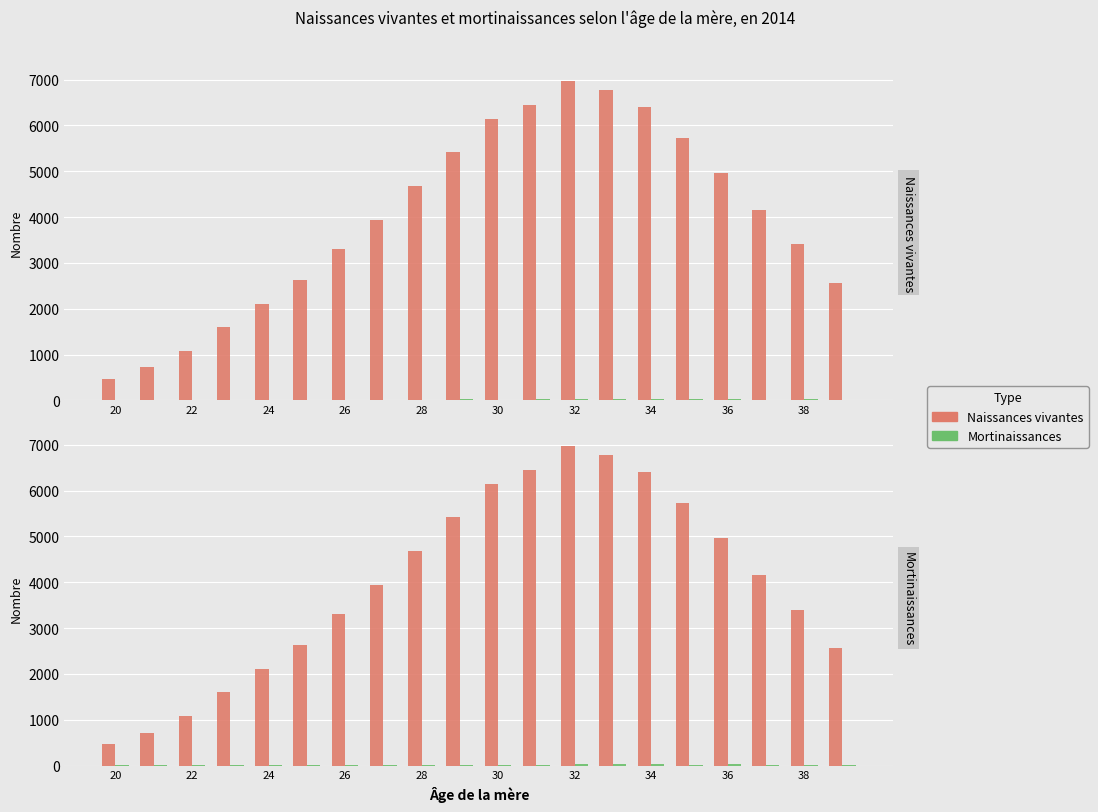

What is the greatest value displayed?

6968